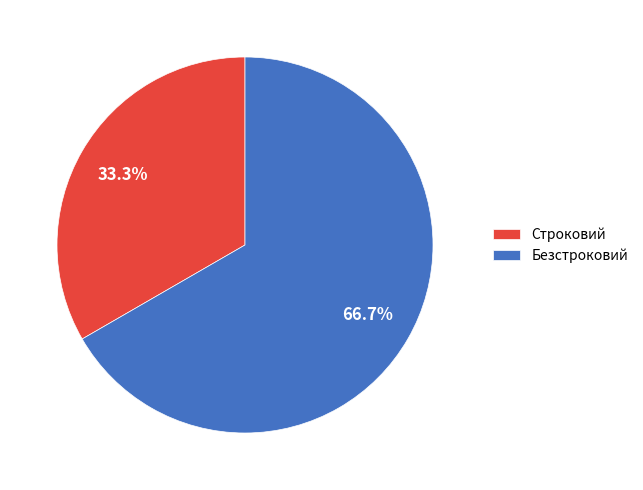

Is there a majority slice in this chart?

Yes